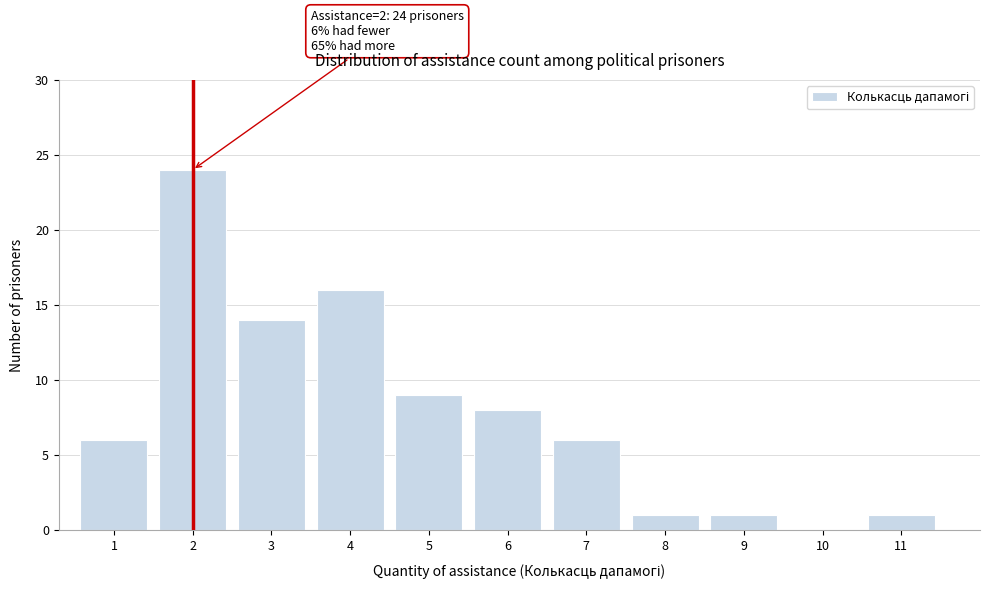

Reading right to left, list all the values displayed in this chart.

11=1	10=0	9=1	8=1	7=6	6=8	5=9	4=16	3=14	2=24	1=6